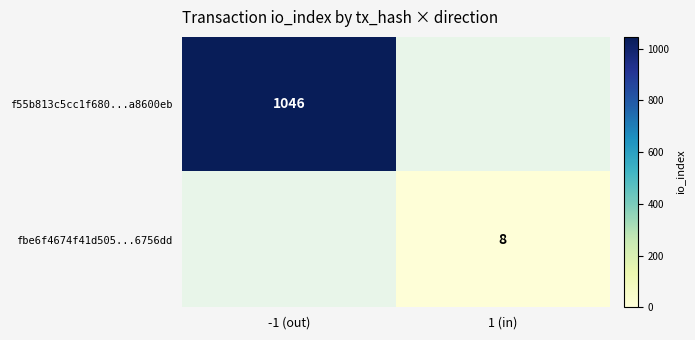

What is the greatest value displayed?

1046.0